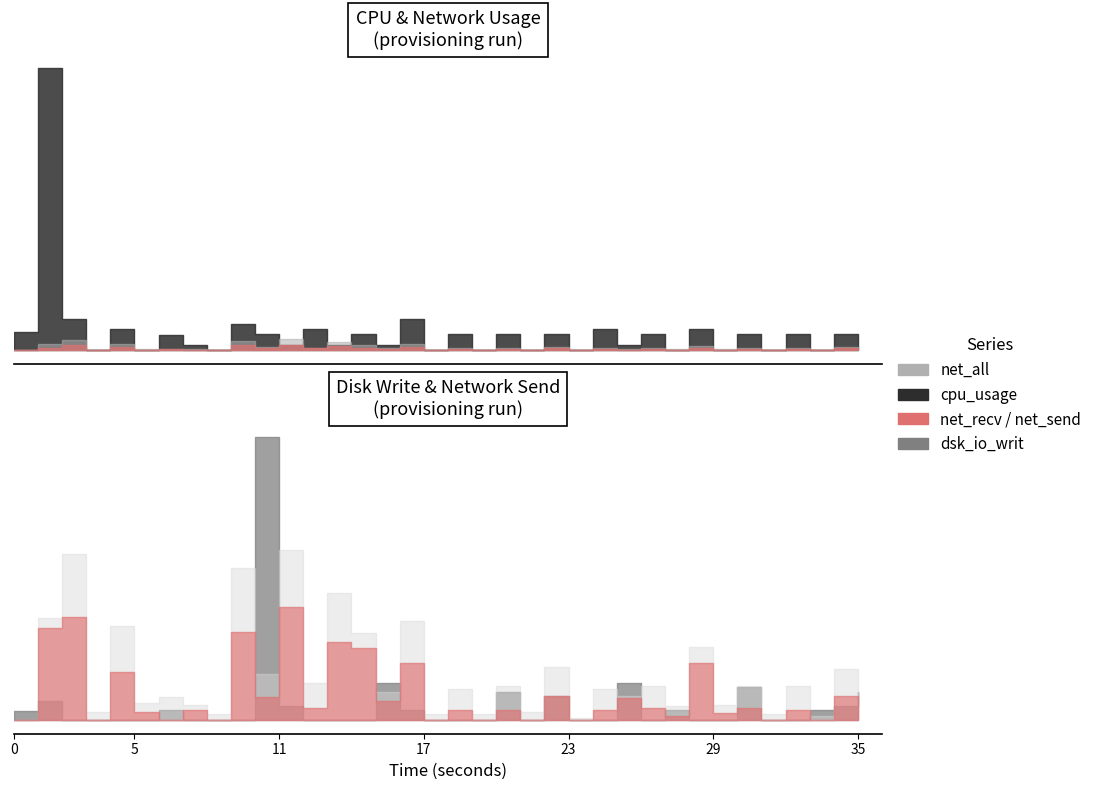

In net_send, how many points are lower than both neighbors (excluding endpoints)?

14